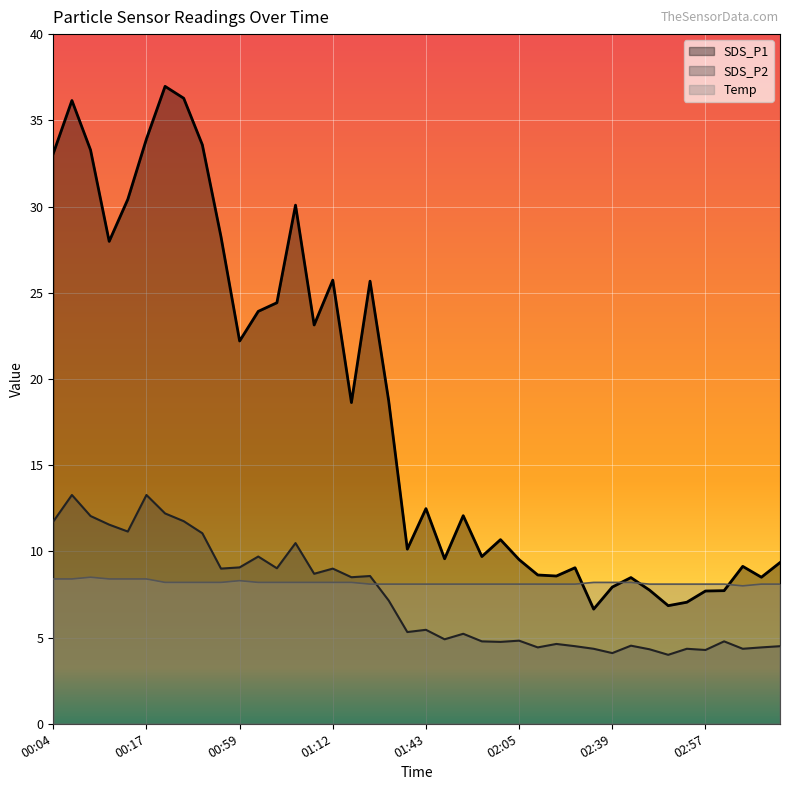

Which has a higher value, 00:59 or 00:17?

00:17